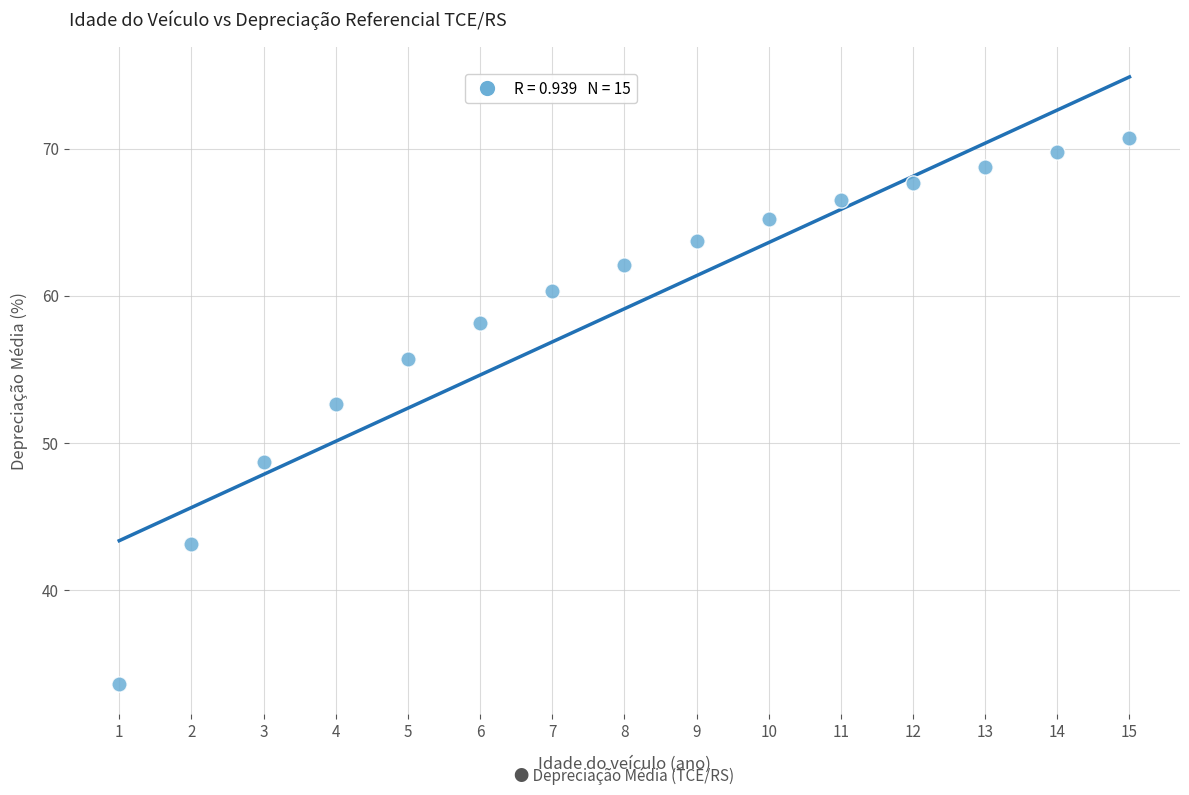

What Y value in the scatter plot is closest to 52?

52.6